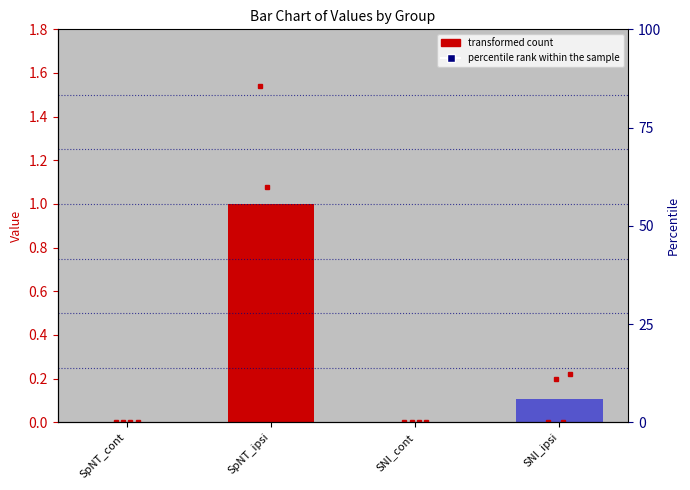

Which category has the lowest value across all series?

SpNT_cont